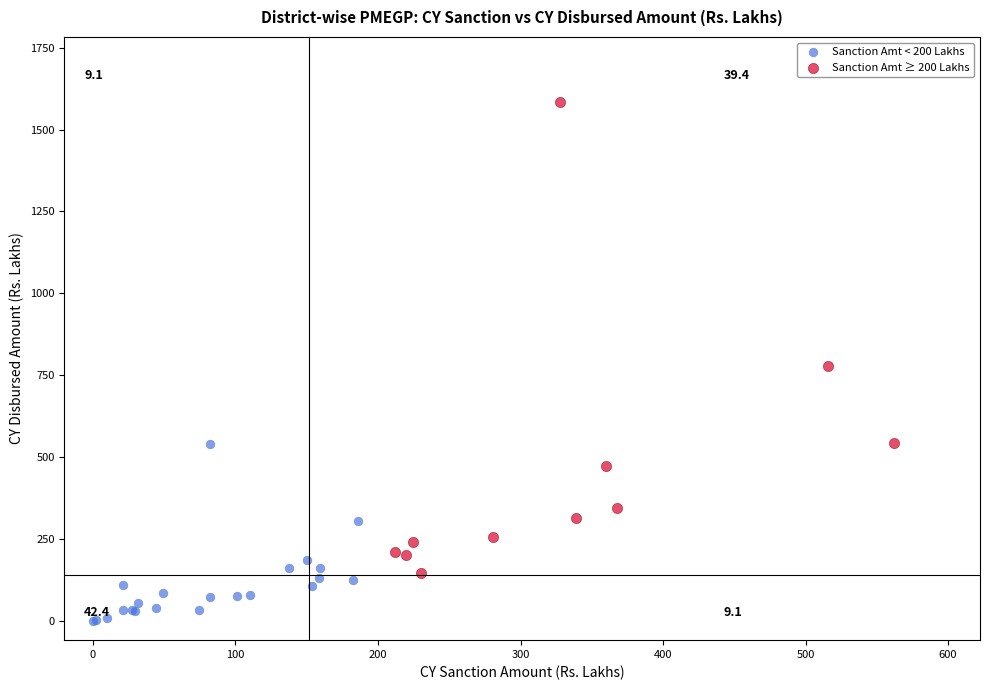

Which series contains the highest Y value?

Sanction Amt ≥ 200 Lakhs